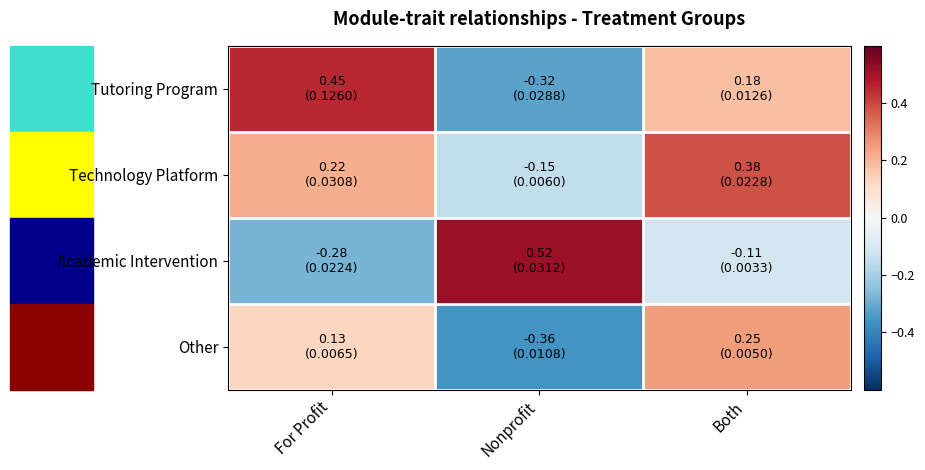

Which label corresponds to the smallest value in the chart?

Nonprofit